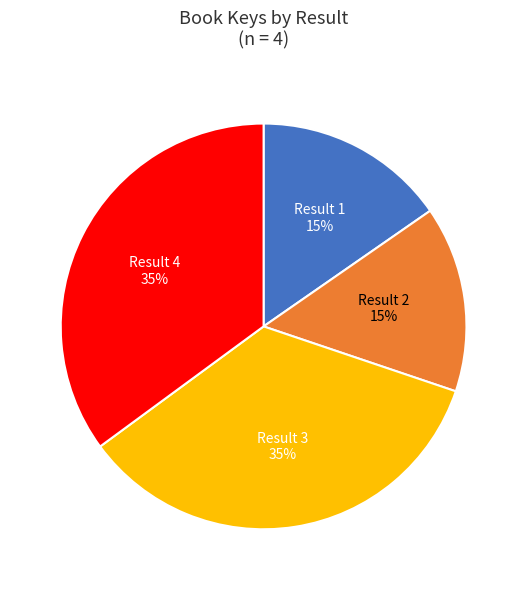

How many slices are in this pie chart?

4